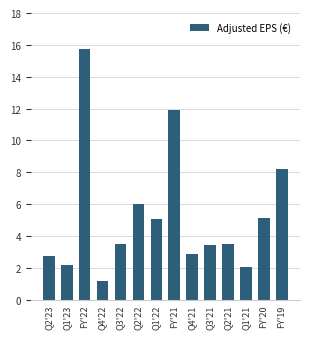

Does the chart contain stacked bars?

No